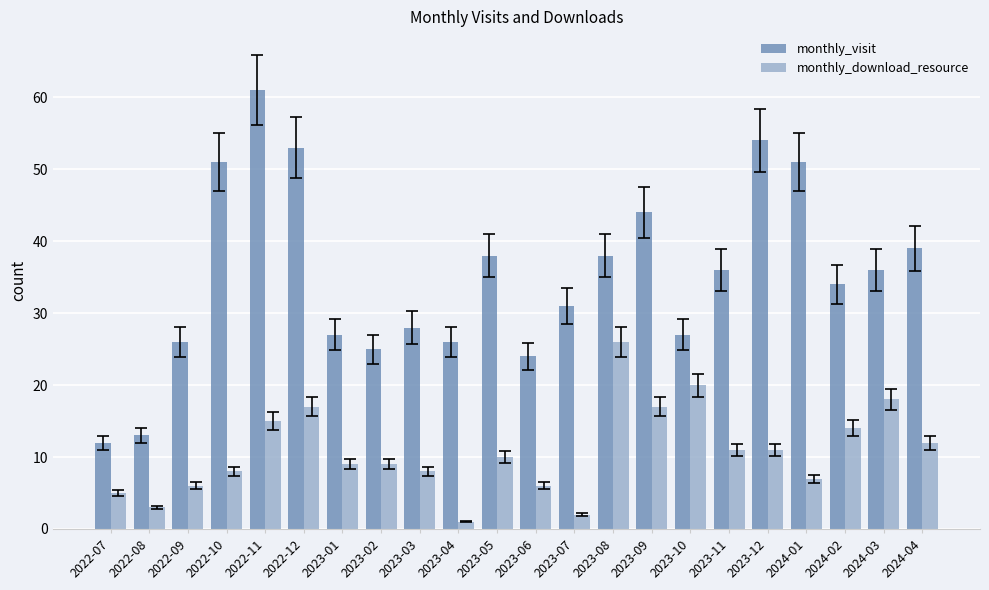

True or false: monthly_visit has a value of 51 at 2022-10.

True